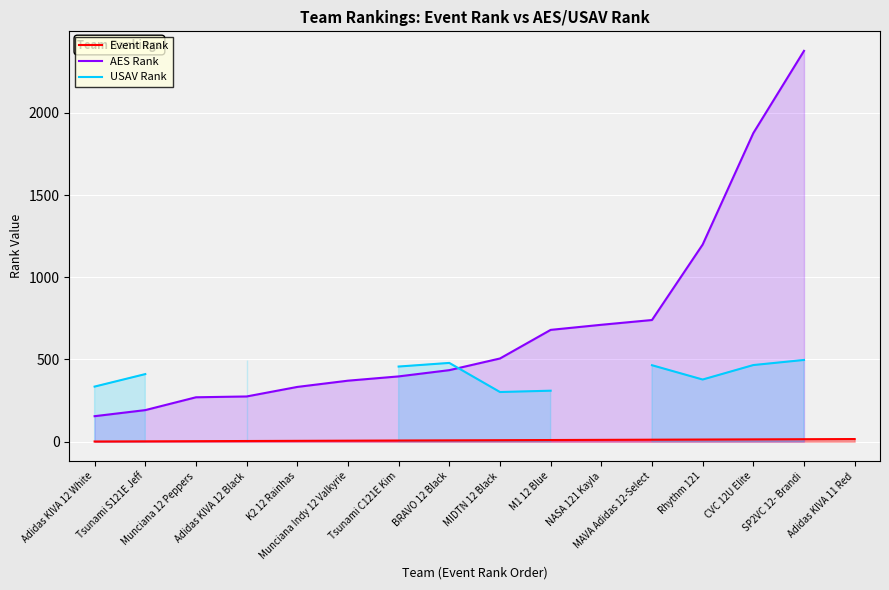

The value of Event Rank at Tsunami C121E Kim is 12.6. True or false?

False